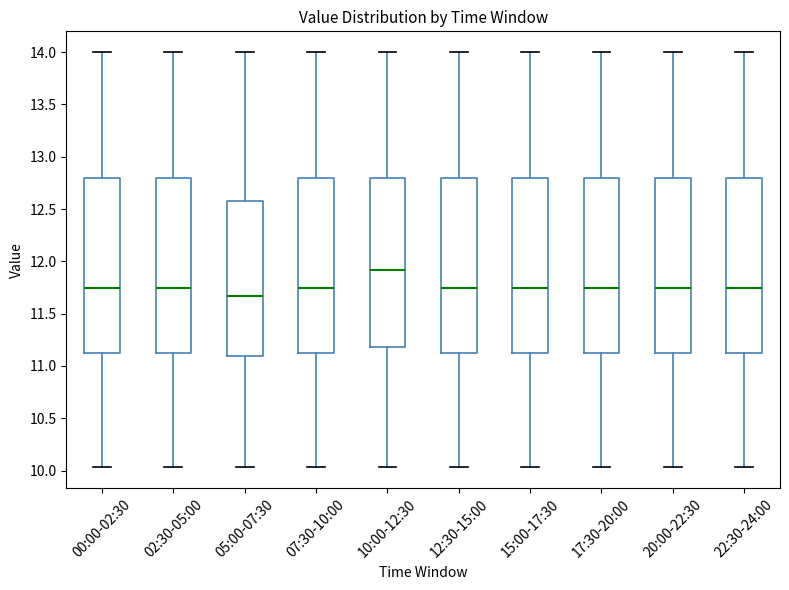

Which box has the lowest median line?

05:00-07:30